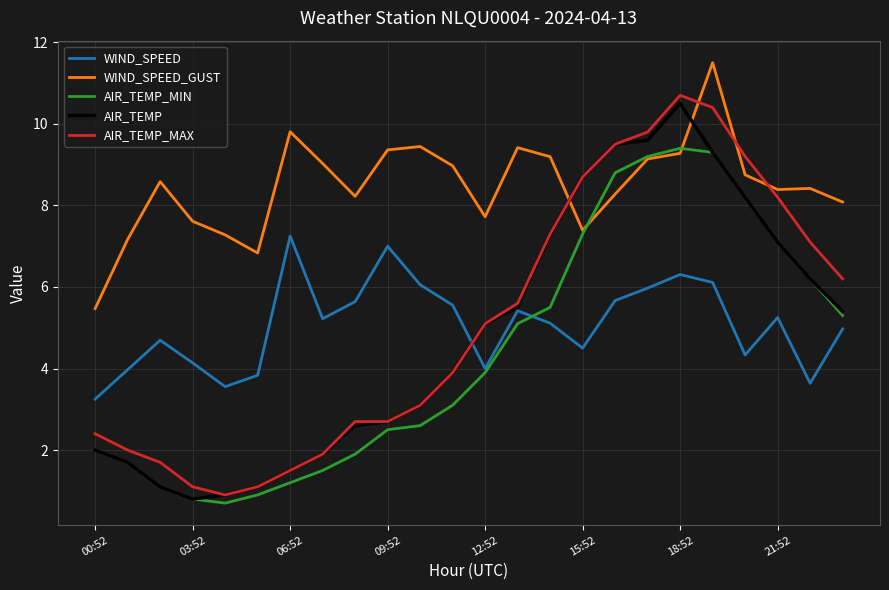

What is the maximum value for WIND_SPEED_GUST?

11.5